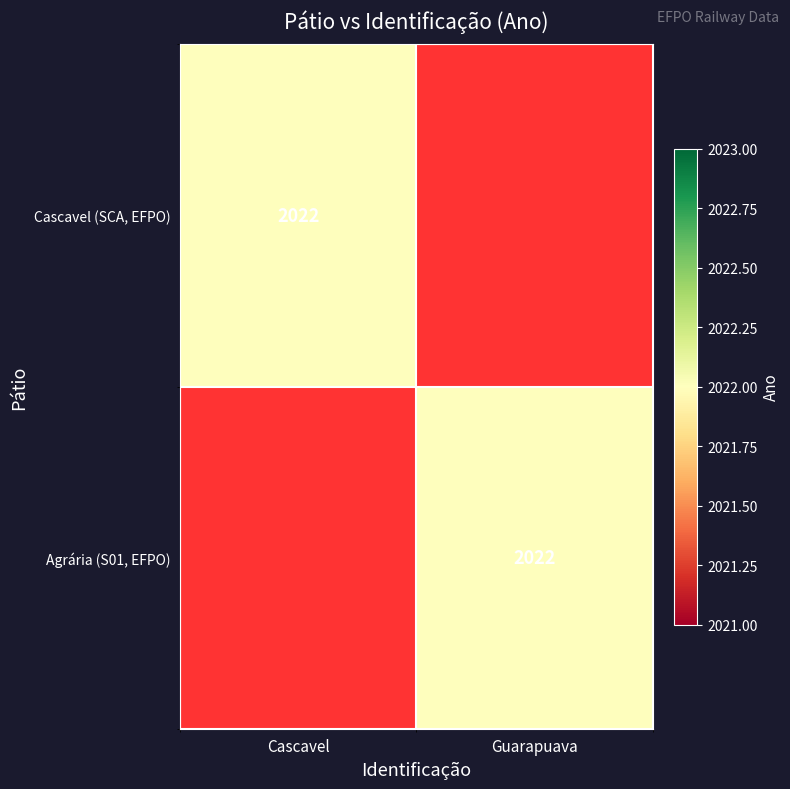

The value of Cascavel (SCA, EFPO) at Cascavel is 2022. True or false?

True